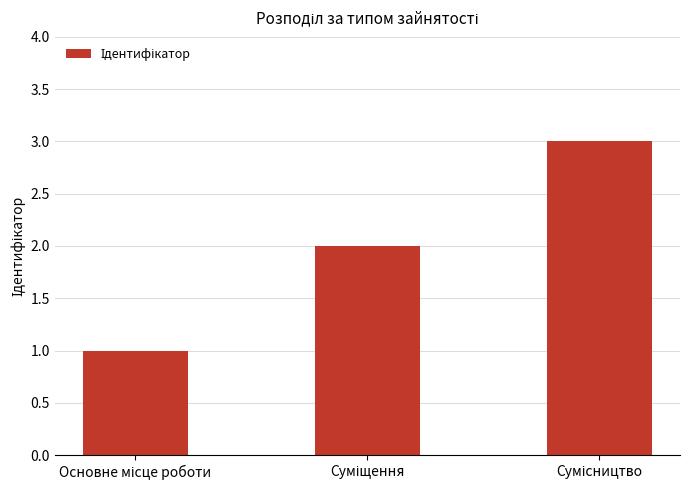

What is the difference between the second highest and minimum values?

1